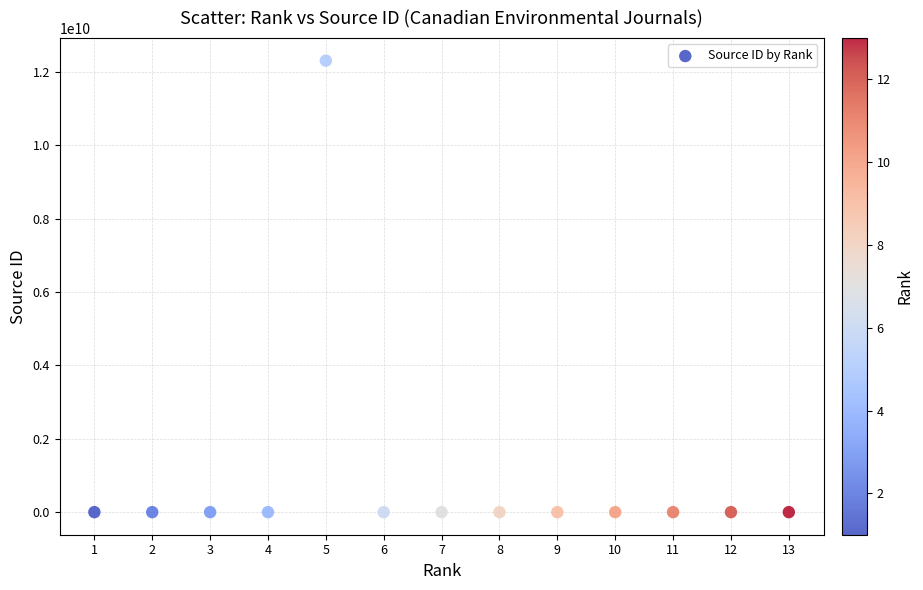

What is the range of X values (max minus min)?

12